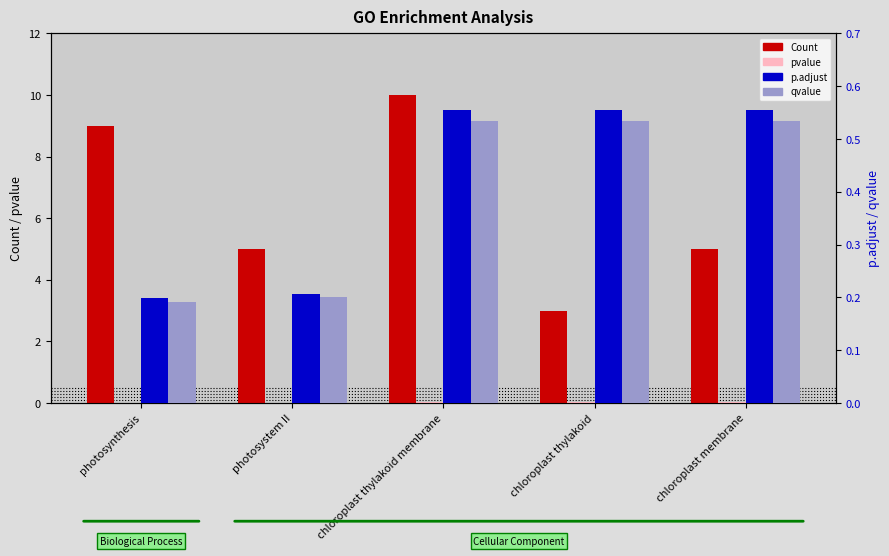

How many distinct data groups are displayed?

4